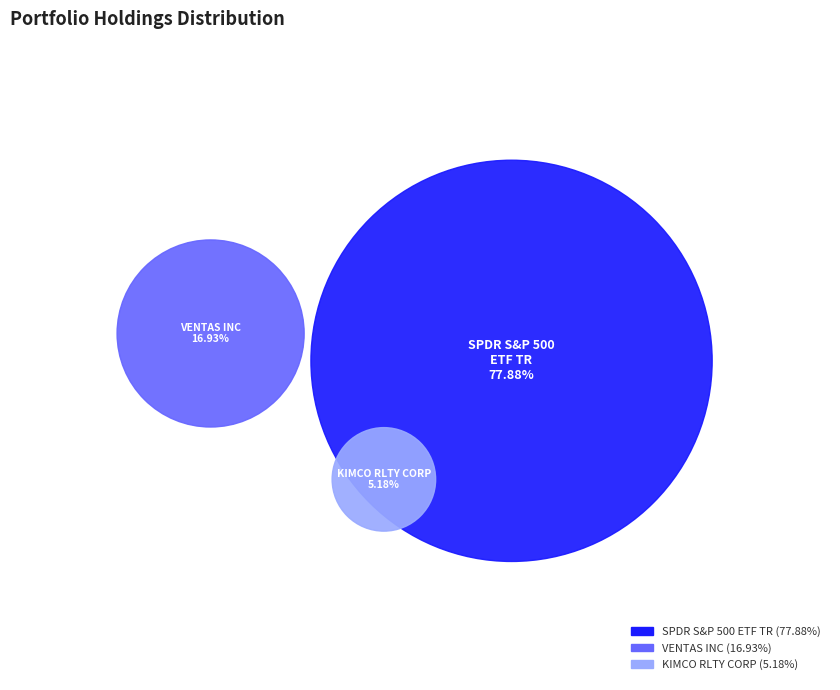

Does any single category account for the majority?

Yes